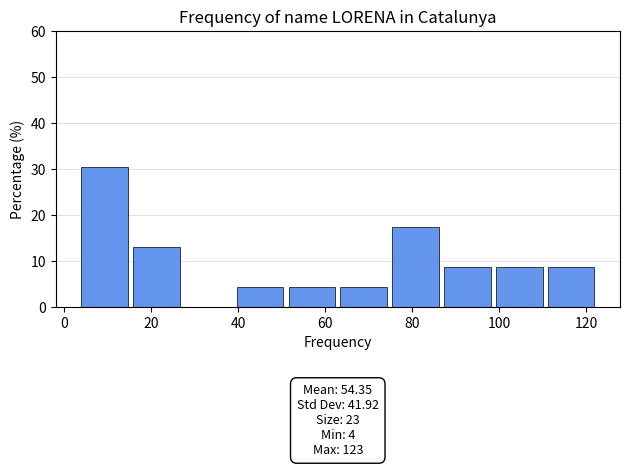

Which range on the x-axis has the tallest bar?

4 to 16